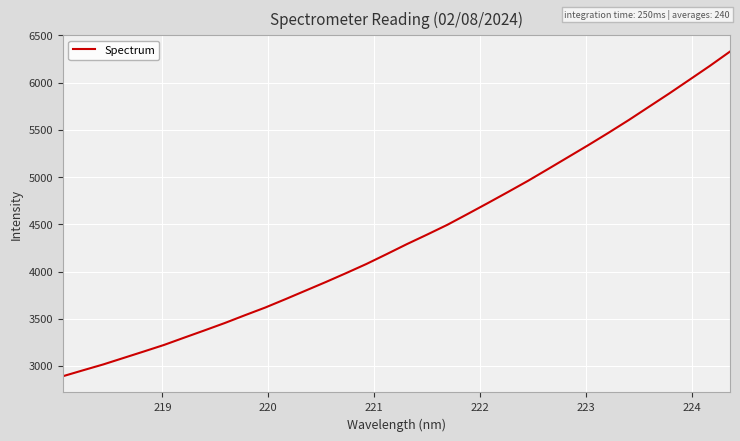

Is this an area chart (filled region under the line)?

No